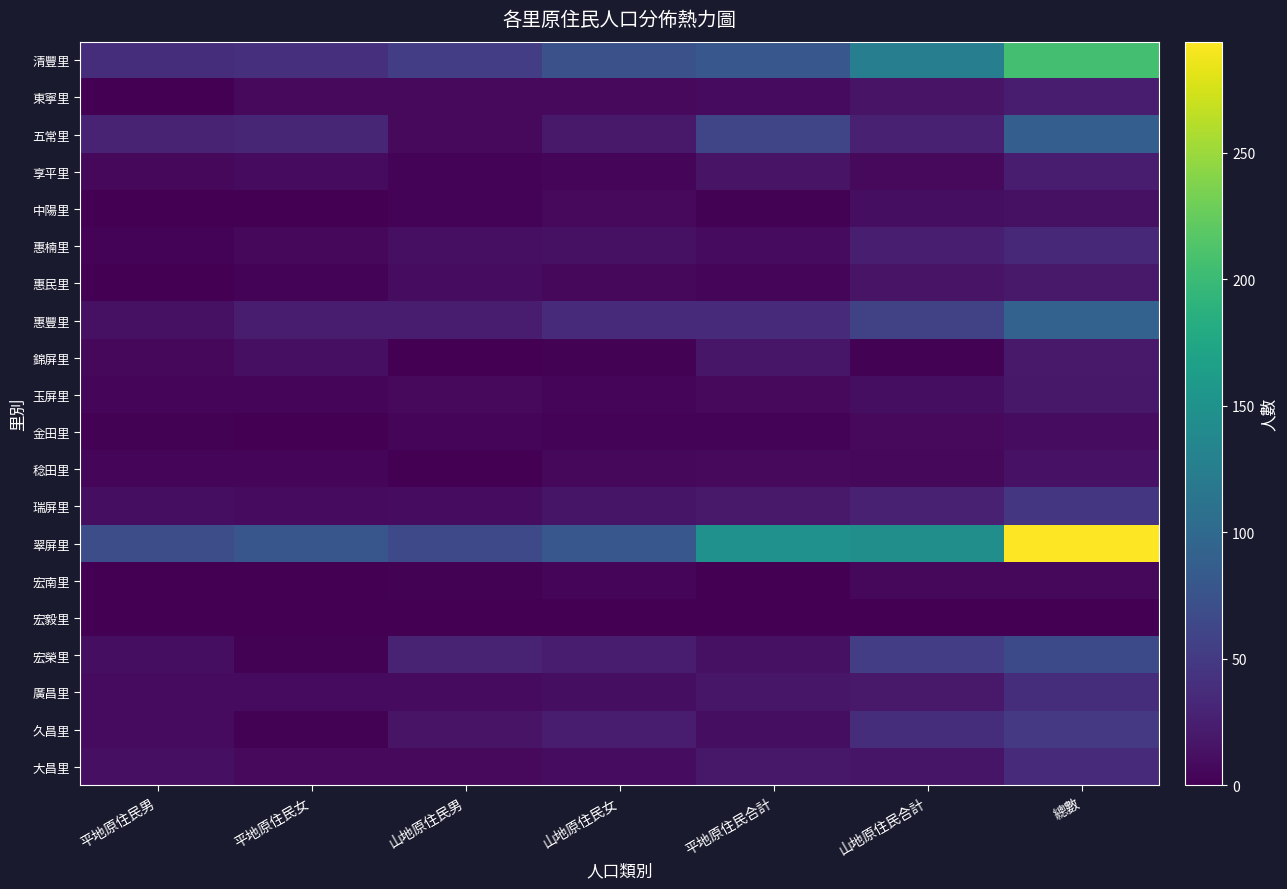

At which category is the sum across all series the highest?

總數